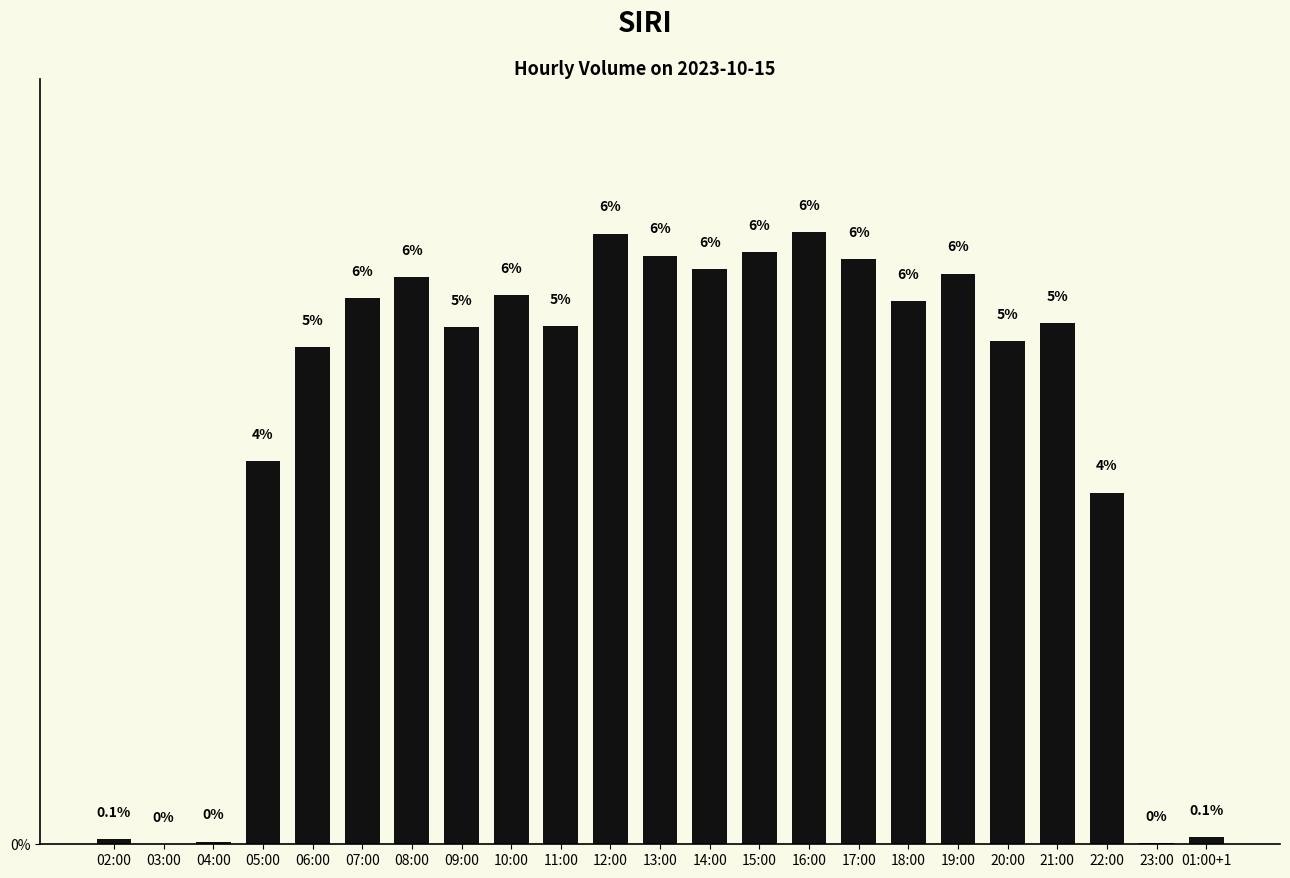

What position from the left is 22:00?

21